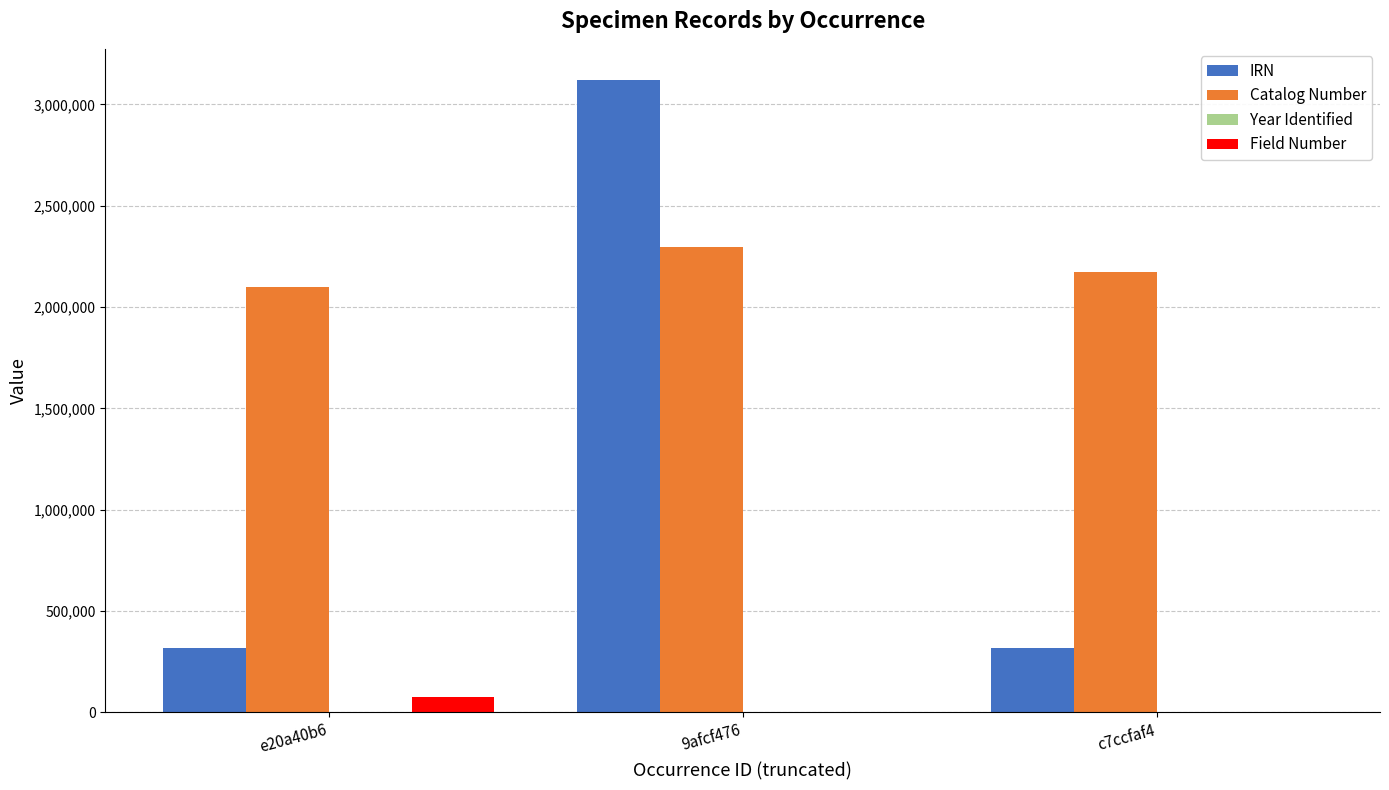

Which series changed the most between 9afcf476 and c7ccfaf4?

IRN